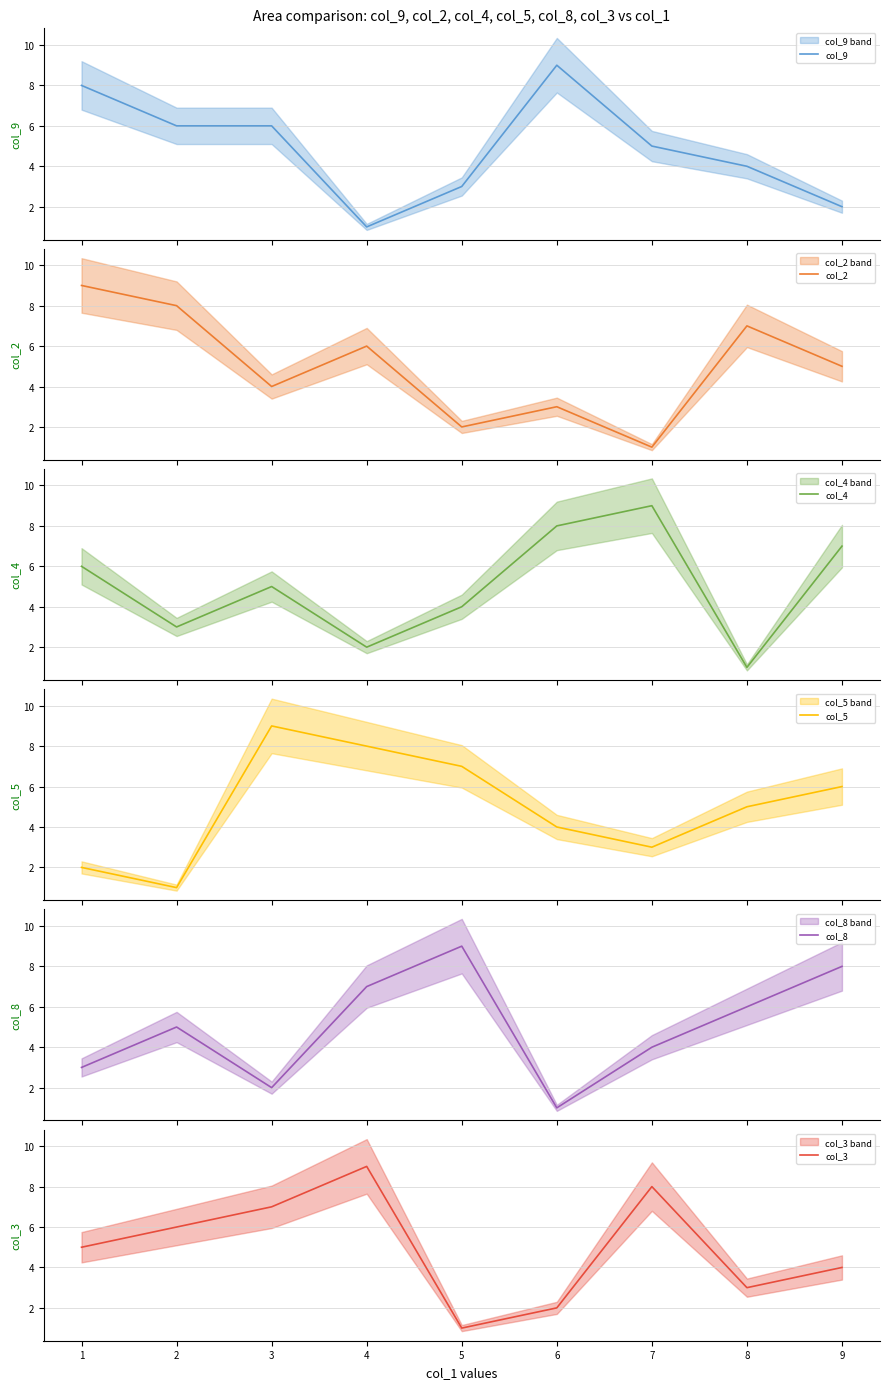

How many values in the col_9 series exceed 5?

4